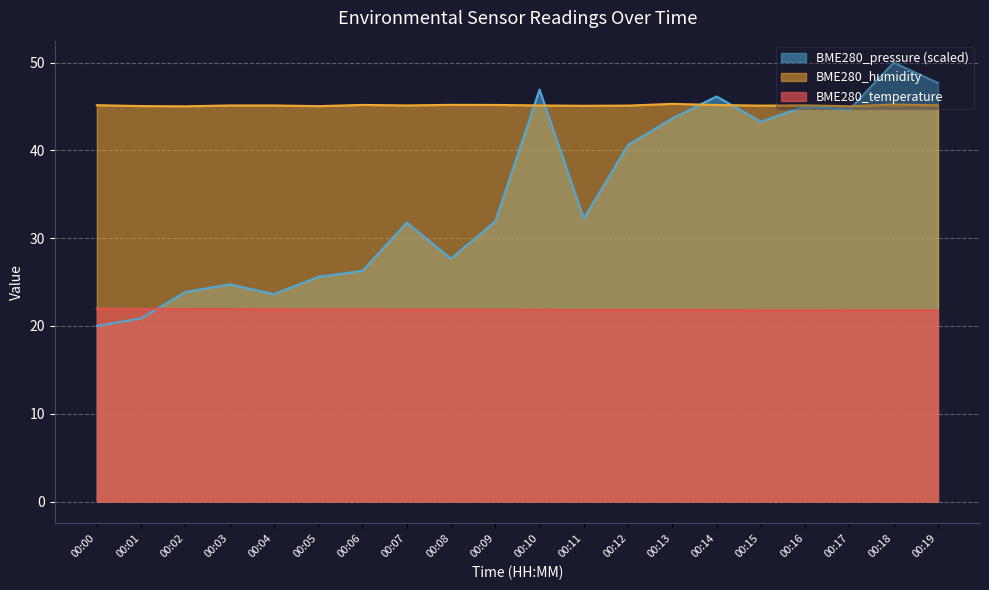

Reading left to right, extract all data points from this chart.

BME280_temperature: 22.0	21.9	21.9	21.9	21.9	21.9	21.9	21.9	21.9	21.9	21.8	21.8	21.8	21.8	21.8	21.8	21.8	21.8	21.8	21.8
BME280_humidity: 45.1	45.0	45.0	45.1	45.1	45.0	45.2	45.1	45.2	45.2	45.1	45.1	45.1	45.3	45.2	45.1	45.1	45.0	45.2	45.1
BME280_pressure_scaled: 20.0	20.9	23.9	24.7	23.6	25.6	26.3	31.8	27.7	31.9	46.9	32.2	40.6	43.6	46.1	43.3	45.0	44.6	50.0	47.7